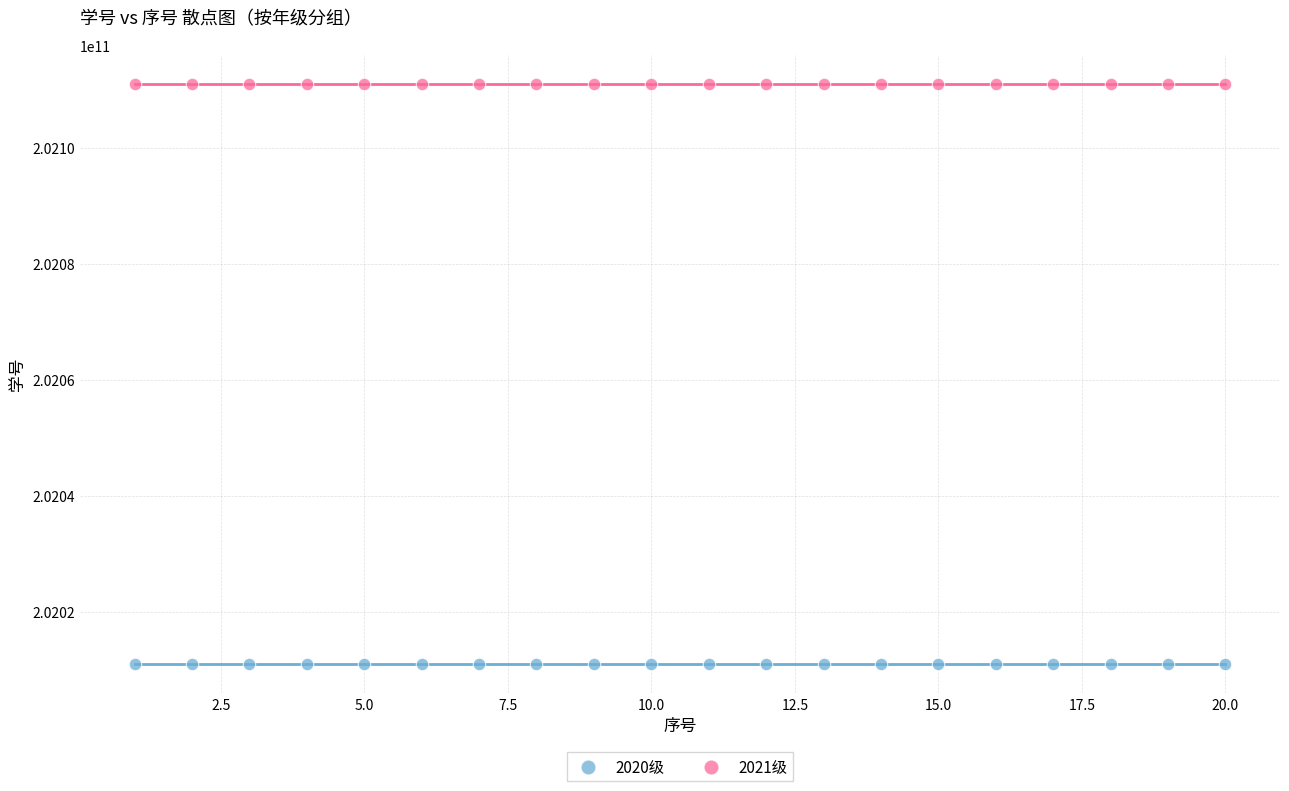

Which series reaches the minimum Y coordinate?

2020级